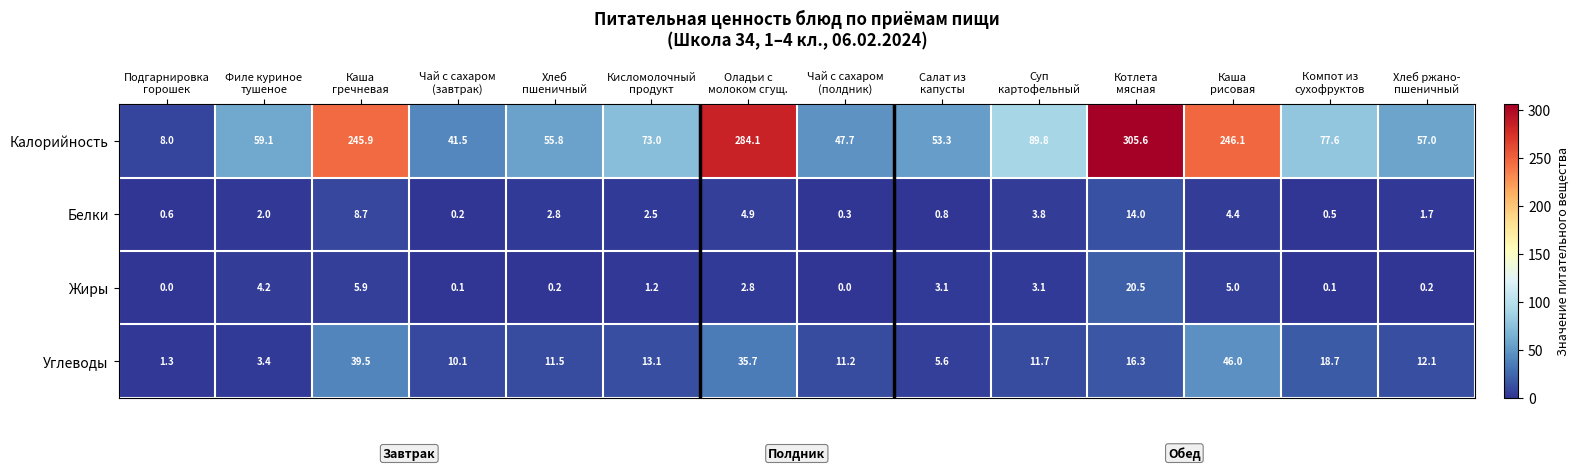

List the series in order of their peak value, highest first.

Калорийность, Углеводы, Жиры, Белки